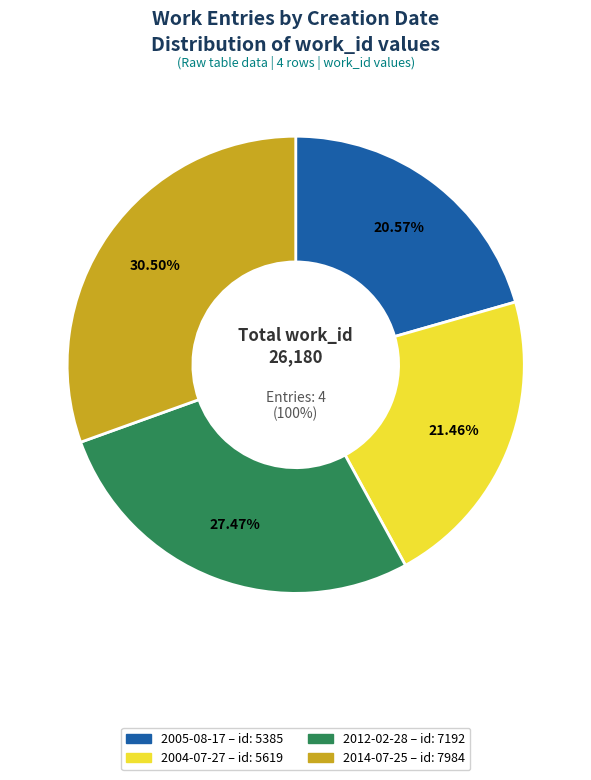

To the nearest percent, what portion does 2004-07-27 represent?

21%